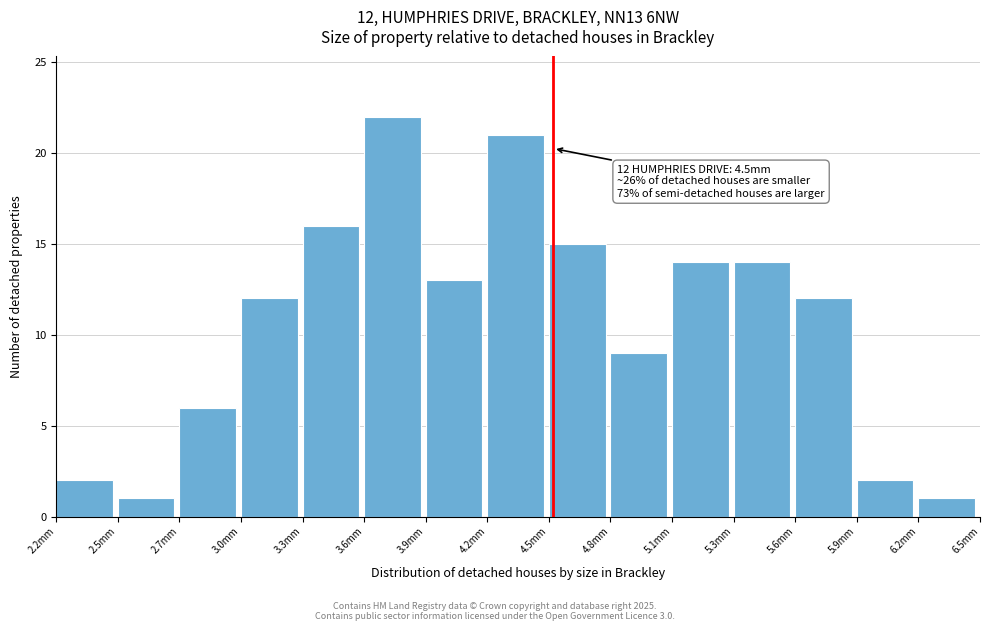

Reading left to right, list all the values displayed in this chart.

2	1	6	12	16	22	13	21	15	9	14	14	12	2	1